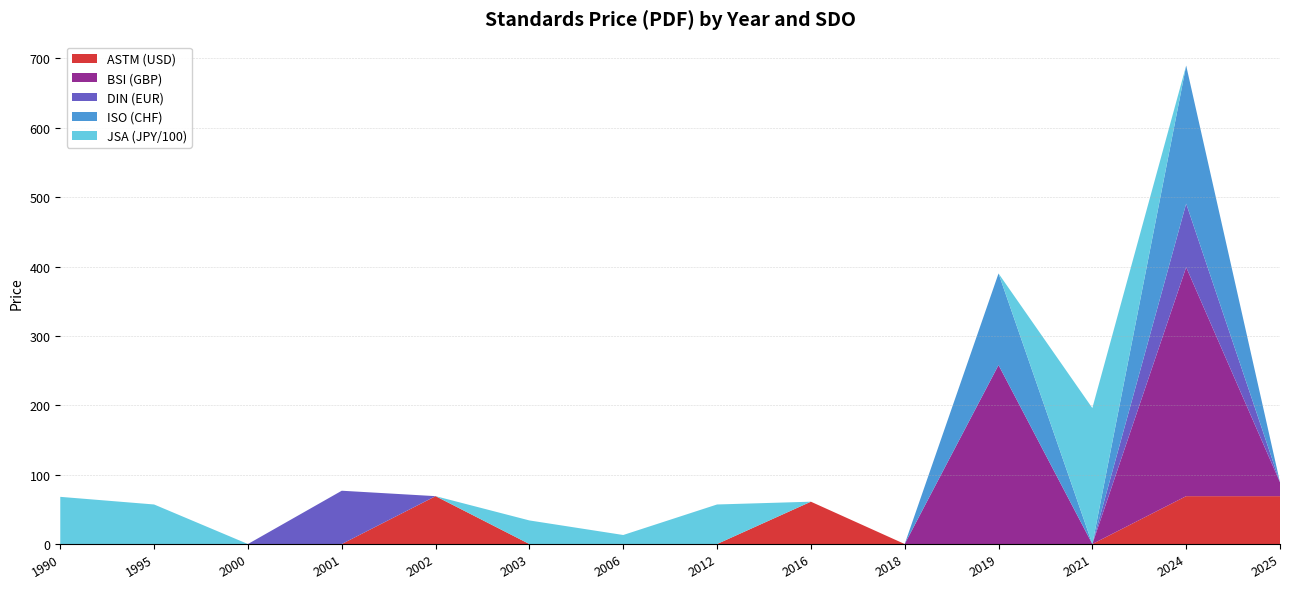

Reading left to right, extract all data points from this chart.

ASTM (USD): 0.0	0.0	0.0	0.0	69.0	0.0	0.0	0.0	61.0	0.0	0.0	0.0	69.0	69.0
BSI (GBP): 0.0	0.0	0.0	0.0	0.0	0.0	0.0	0.0	0.0	0.0	258.0	0.0	330.0	20.0
DIN (EUR): 0.0	0.0	0.0	76.8	0.0	0.0	0.0	0.0	0.0	0.0	0.0	0.0	91.7	0.0
ISO (CHF): 0.0	0.0	0.0	0.0	0.0	0.0	0.0	0.0	0.0	0.0	132.0	0.0	199.0	0.0
JSA (JPY/100): 68.0	57.0	0.0	0.0	0.0	34.0	13.0	57.0	0.0	0.0	0.0	196.0	0.0	0.0